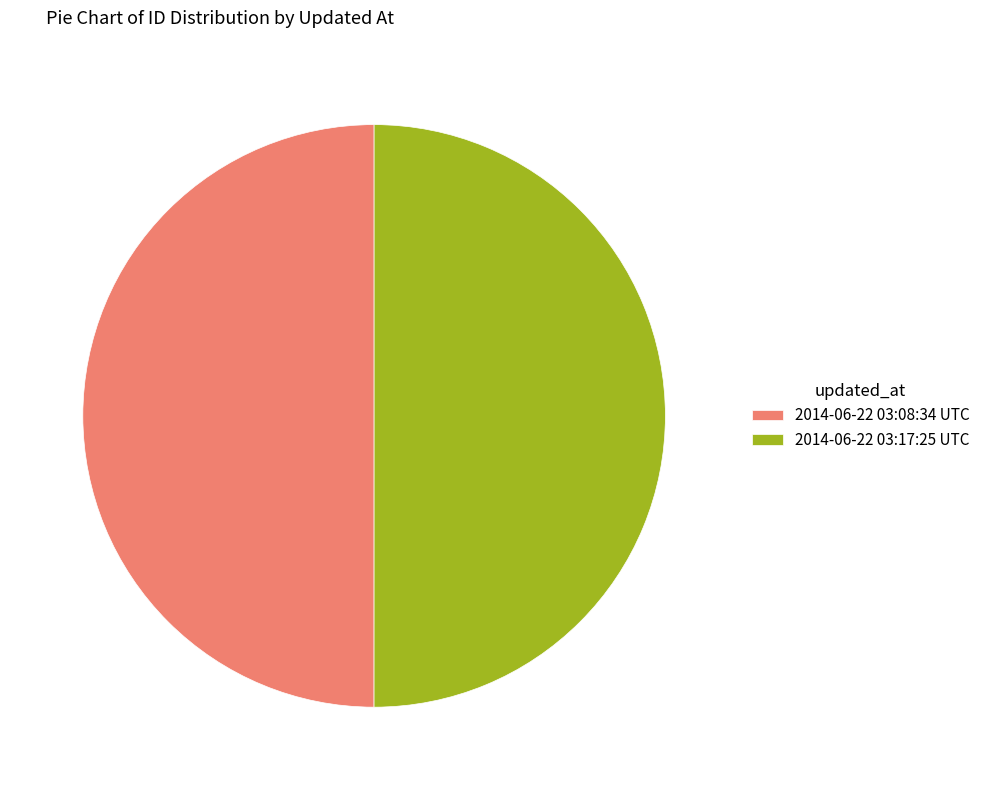

The 2014-06-22 03:17:25 UTC slice represents 61% of the pie. True or false?

False